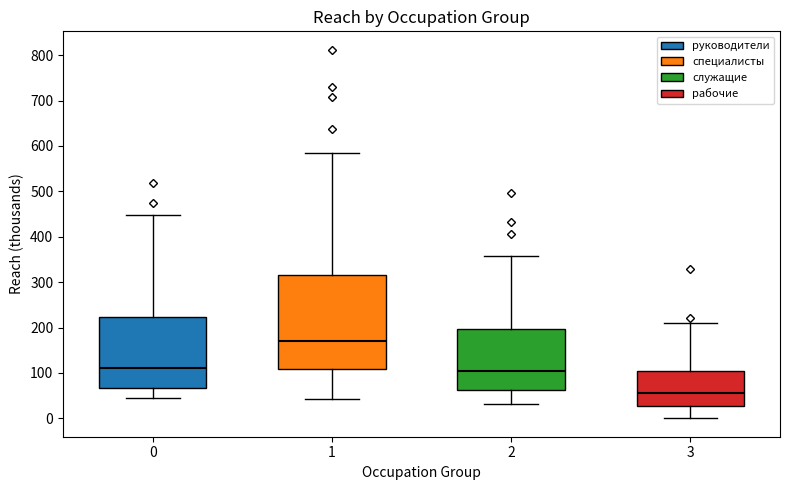

Reading left to right, transcribe this box plot: for each box, give where its median line is, the range the box spans, and where its two whiskers end, as read against the y-axis. The values are not printed on the chart, so give them approximately, as read against the axis.

0: median 110, box 70 to 220, whiskers 40 to 450
1: median 170, box 110 to 310, whiskers 40 to 590
2: median 100, box 60 to 200, whiskers 30 to 360
3: median 50, box 30 to 100, whiskers 0 to 210